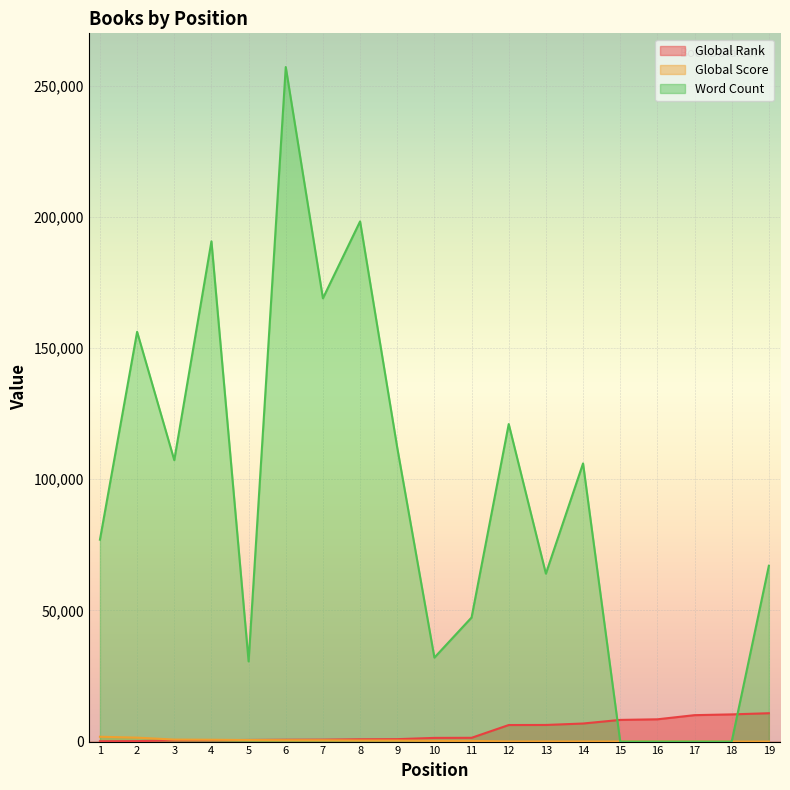

What is the value of the Global Rank point at the 10th from the left?

1405